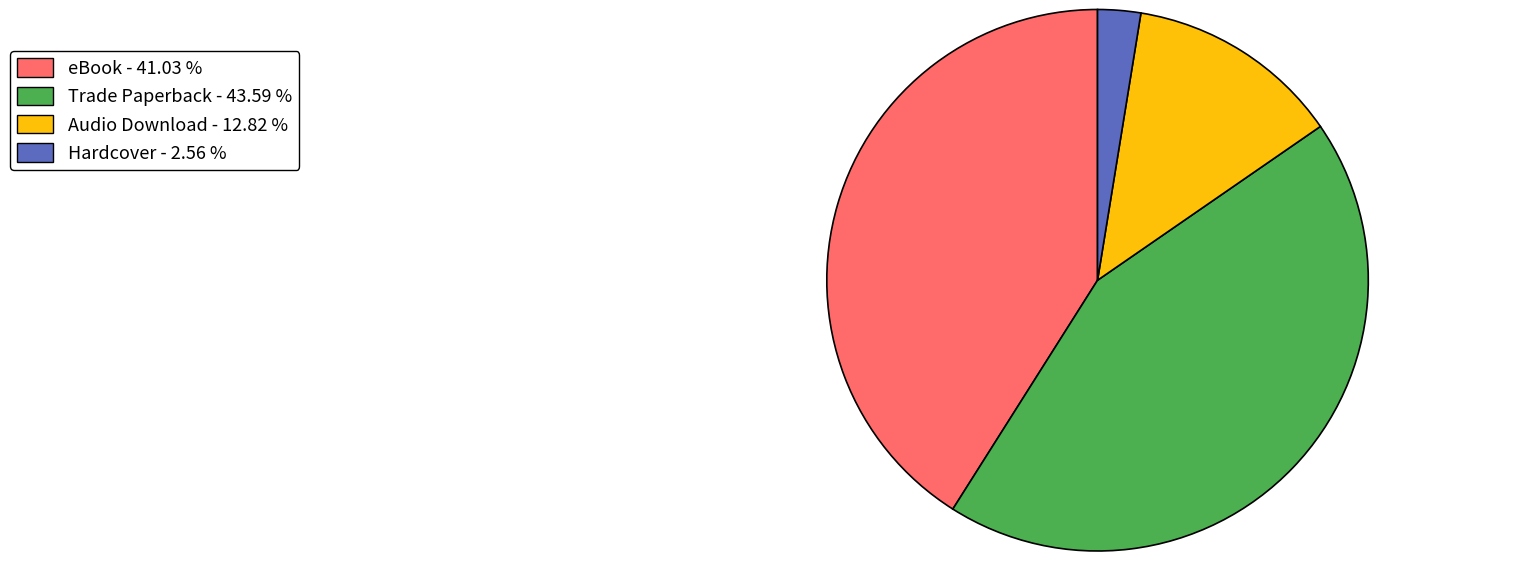

Which category has the smallest portion of the pie?

Hardcover